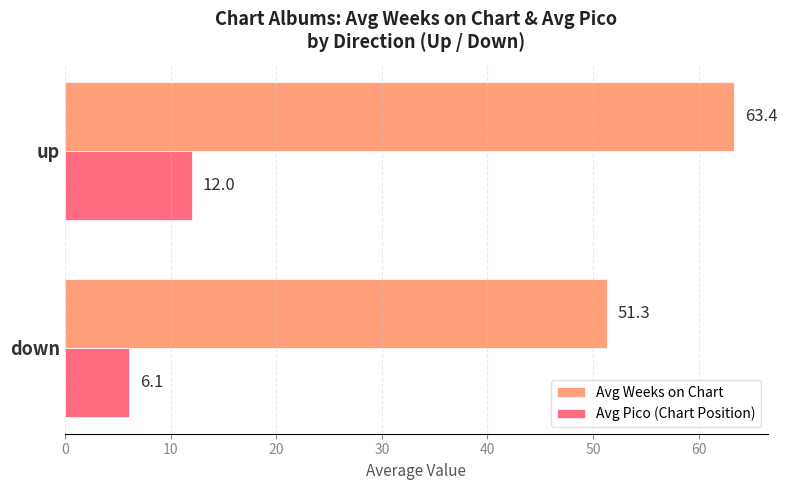

What is the smallest value displayed?

6.1